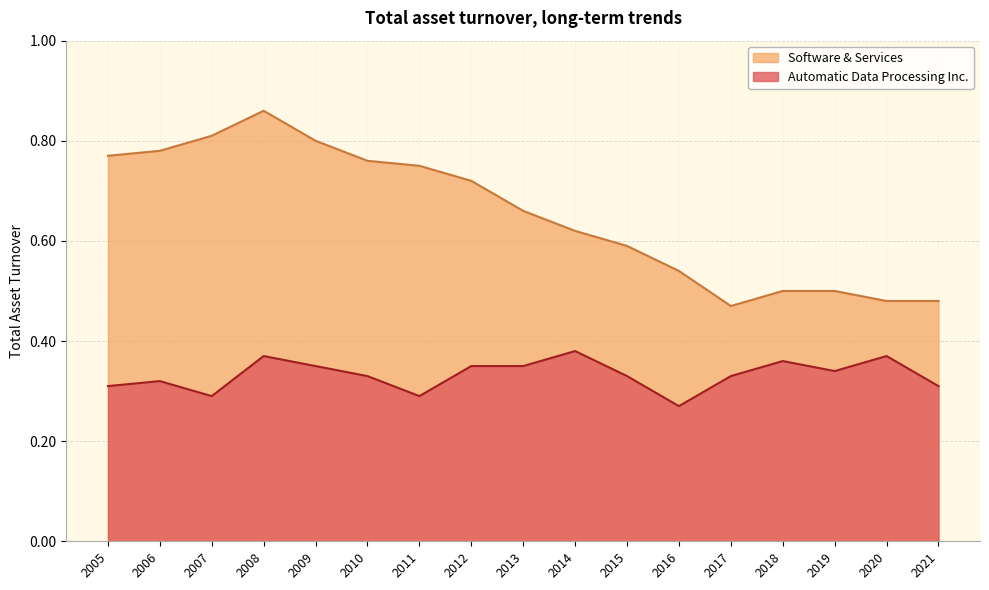

Which series changed the most between 2007 and 2020?

Software & Services